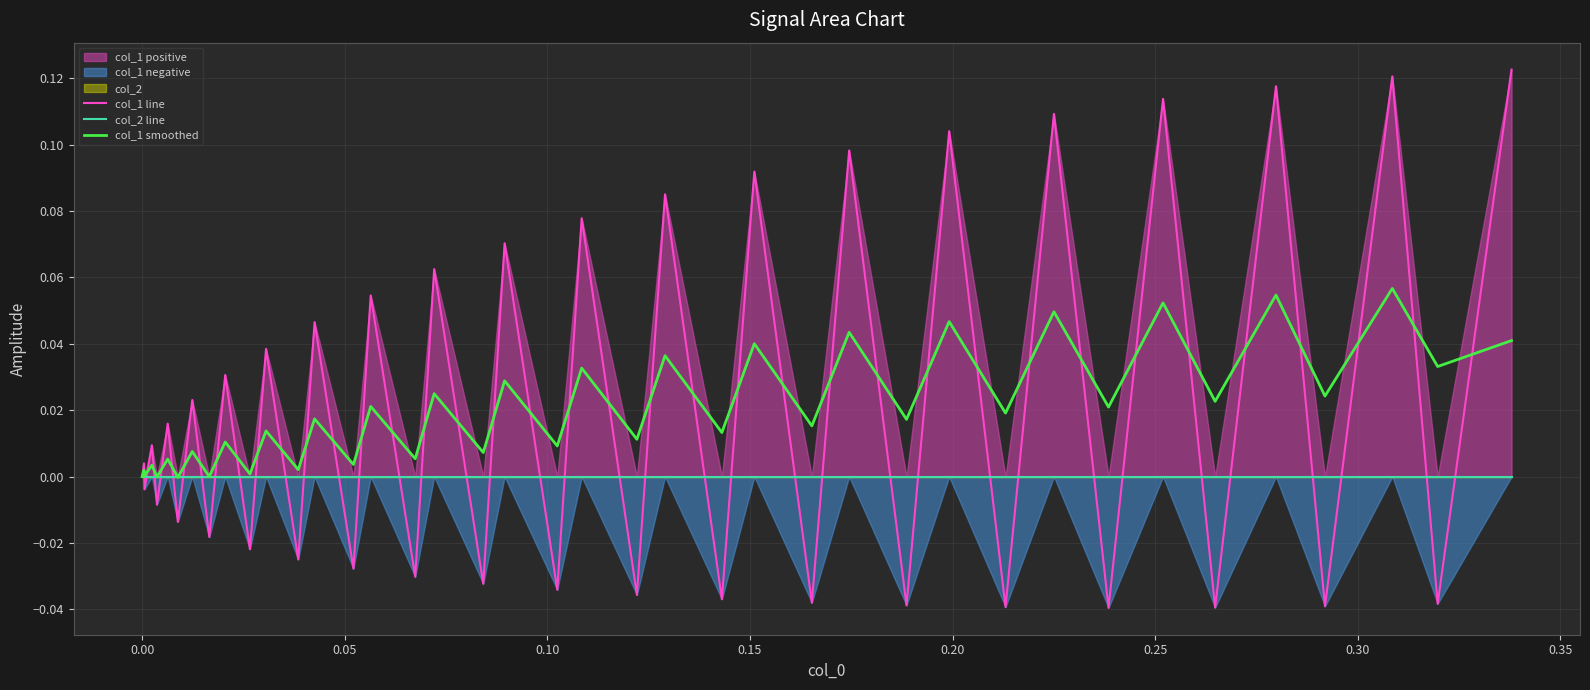

The value of col_1 smoothed at 0.00 is 0.0. True or false?

False